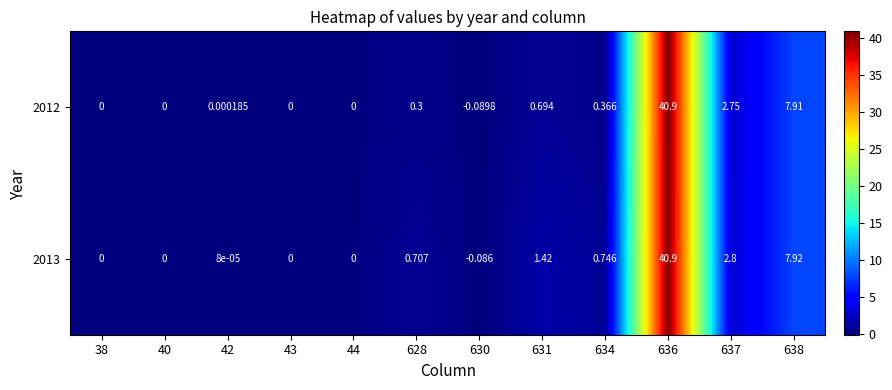

Is the value of 2012 at 628 greater than the value of 2013 at 628?

No